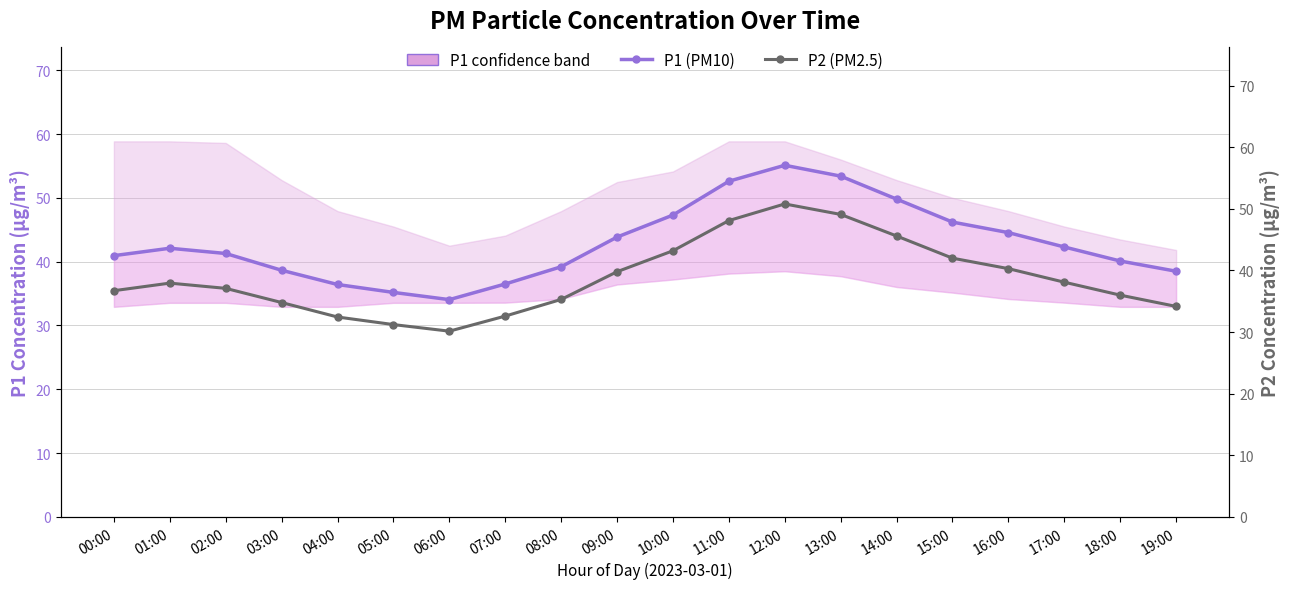

Is this an area chart (filled region under the line)?

No